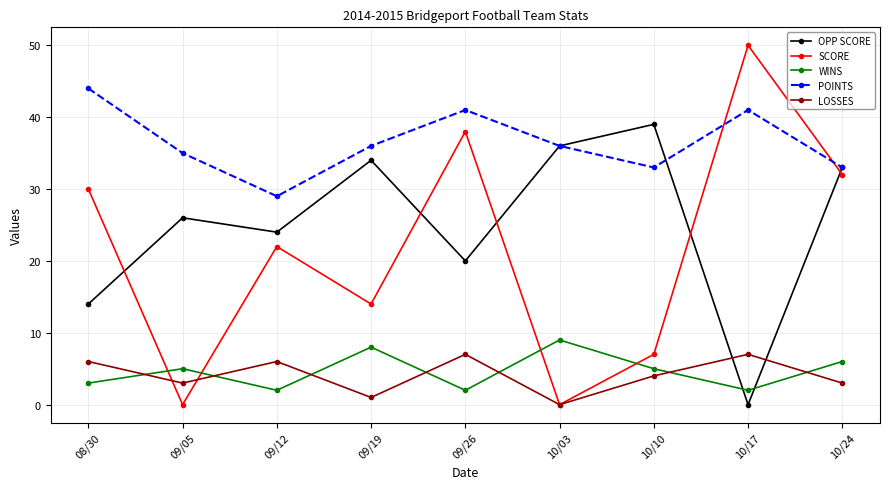

Is it true that POINTS equals 11 at 10/10?

False